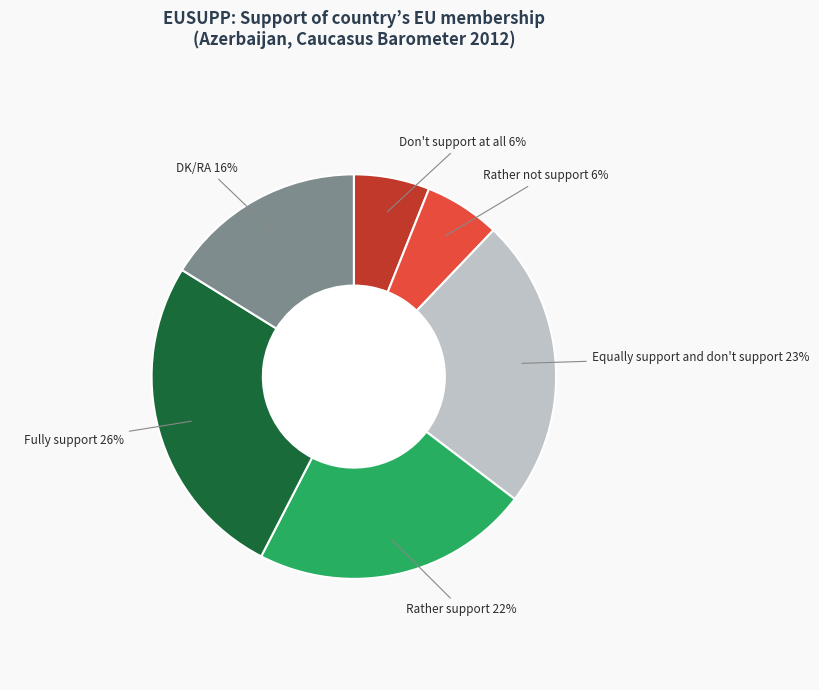

To the nearest percent, what is the average slice percentage?

17%